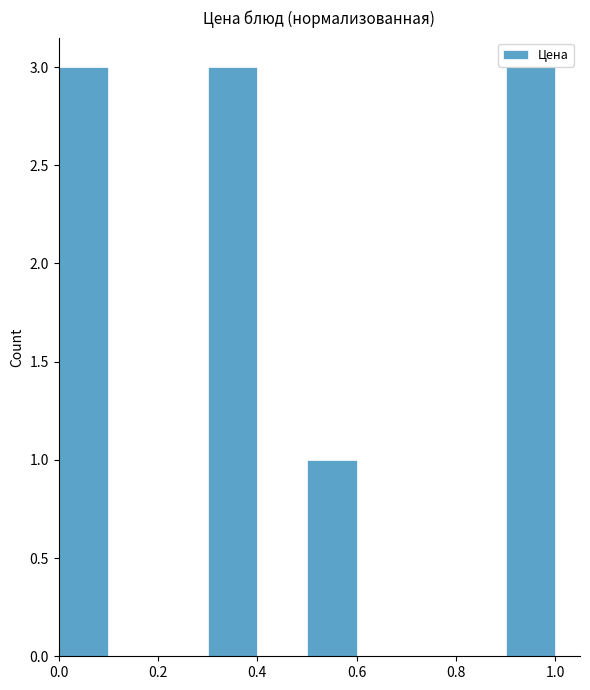

Reading left to right, transcribe this chart: for each bar, give the range it covers on the x-axis and its height. The values are not printed on the chart, so give them approximately, as read against the axis.

0.0 to 0.1: 3
0.1 to 0.2: 0
0.2 to 0.3: 0
0.3 to 0.4: 3
0.4 to 0.5: 0
0.5 to 0.6: 1
0.6 to 0.7: 0
0.7 to 0.8: 0
0.8 to 0.9: 0
0.9 to 1.0: 3